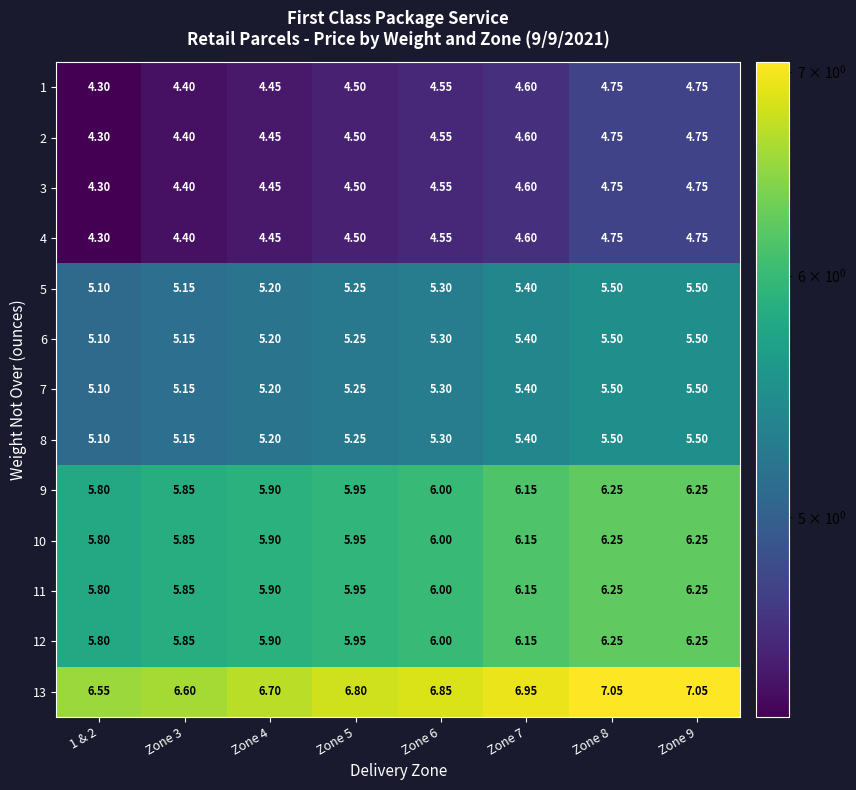

Is the value of 11 at Zone 3 greater than the value of 2 at Zone 7?

Yes